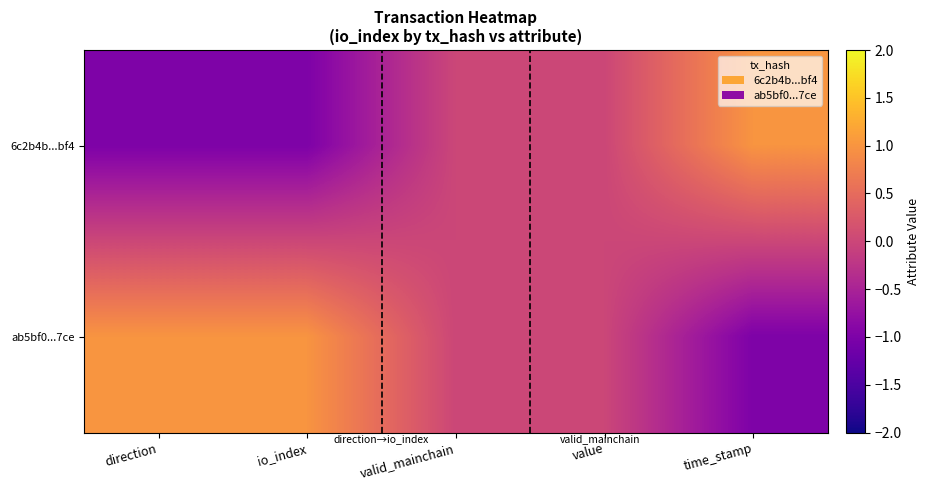

Which series changed the most between direction and valid_mainchain?

6c2b4b...bf4